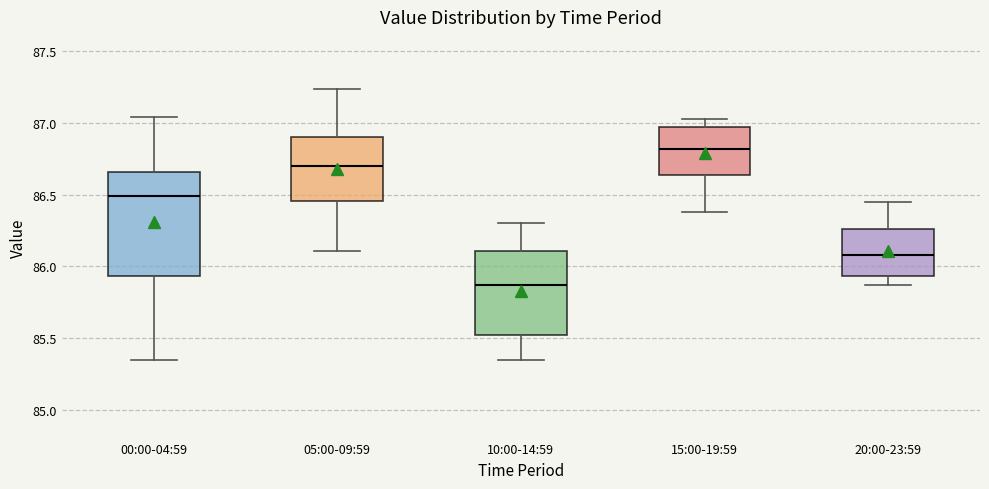

Which box has the highest median line?

15:00-19:59